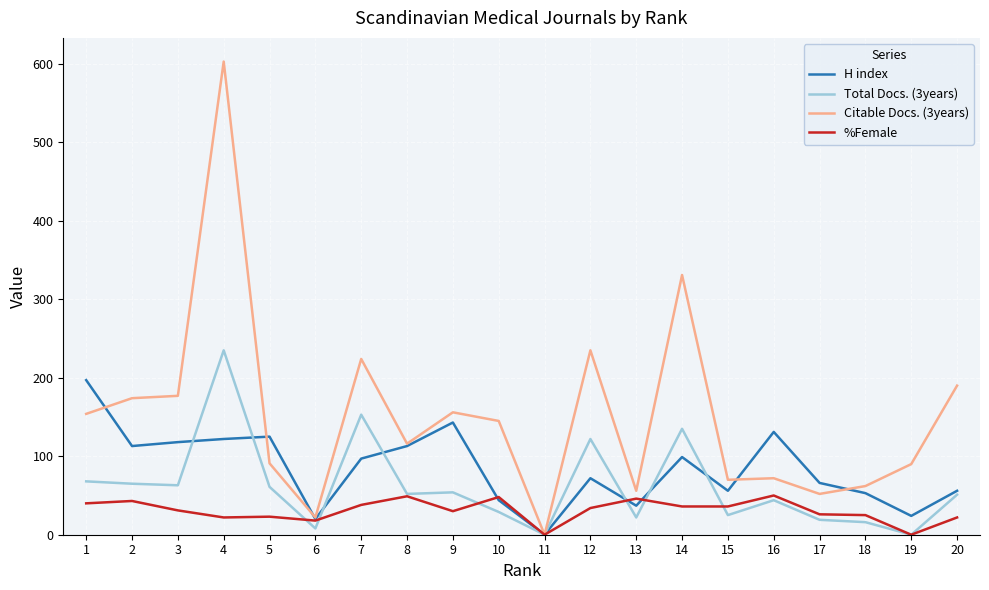

Rank the series by their average value, from highest to lowest.

Citable Docs. (3years), H index, Total Docs. (3years), %Female